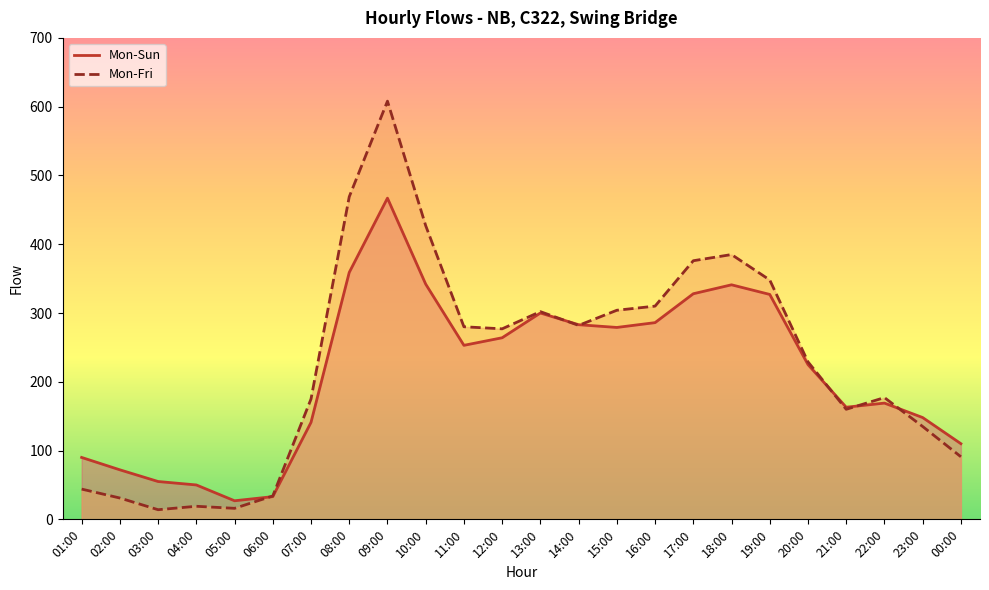

What is the difference between the Mon-Sun values at 17:00 and 08:00?

31